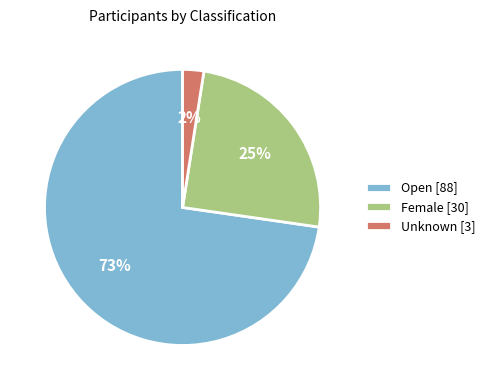

Do Female and Open together represent more than half of the pie?

Yes